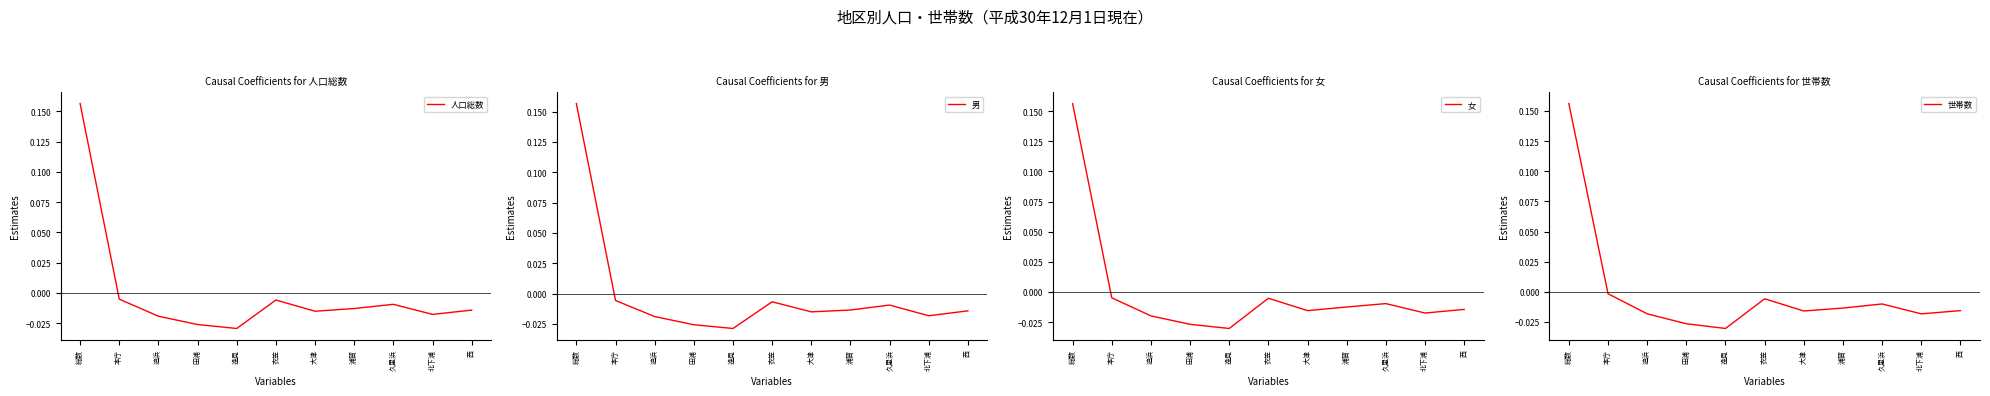

What is the difference between the maximum and second lowest values in the 世帯数 series?

0.2